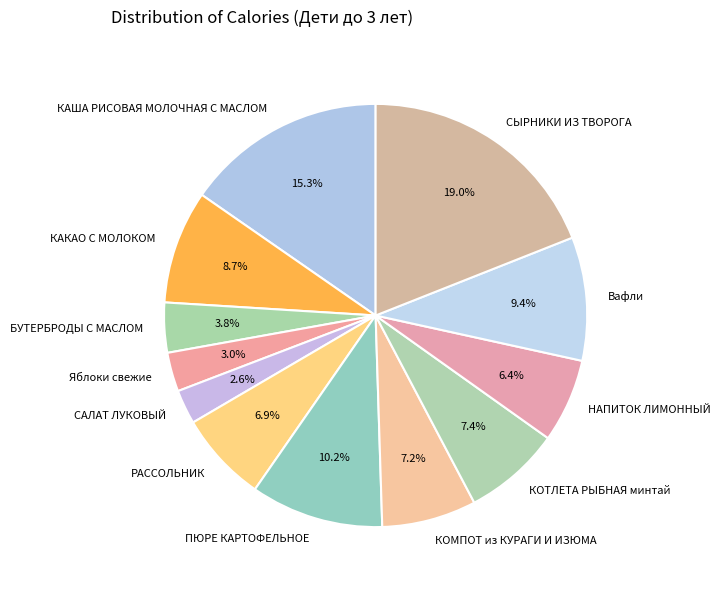

To the nearest percent, what is the difference between the КАКАО С МОЛОКОМ and КАША РИСОВАЯ МОЛОЧНАЯ С МАСЛОМ slice percentages?

7%